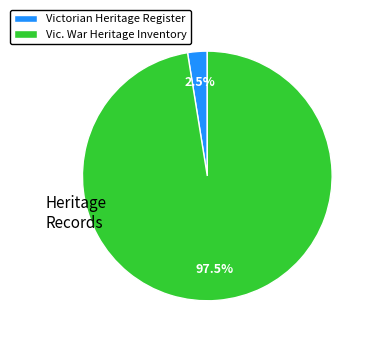

To the nearest percent, what is the difference between the Vic. War Heritage Inventory and Victorian Heritage Register slice percentages?

95%